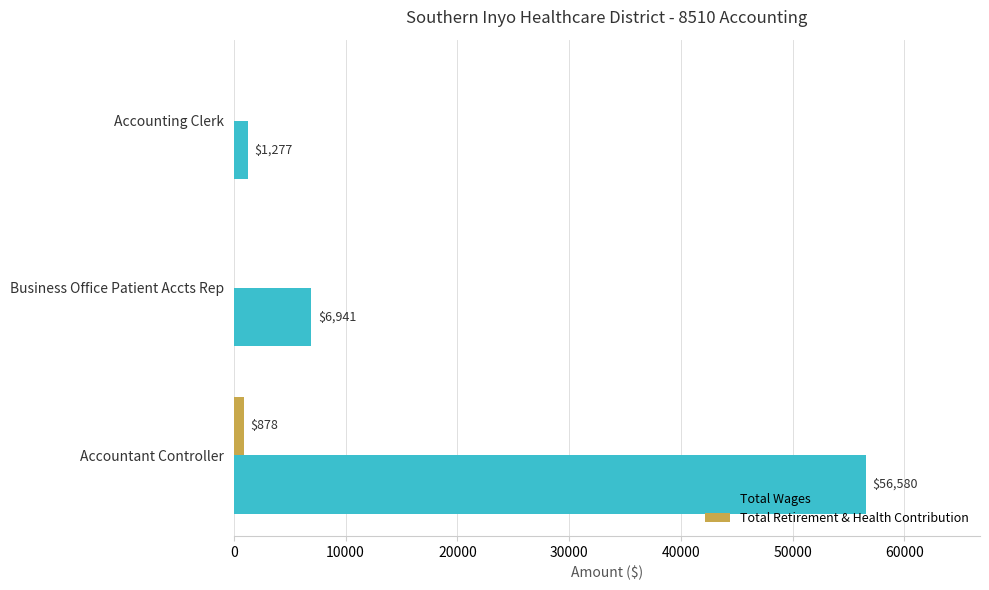

Count the number of data series in this chart.

2